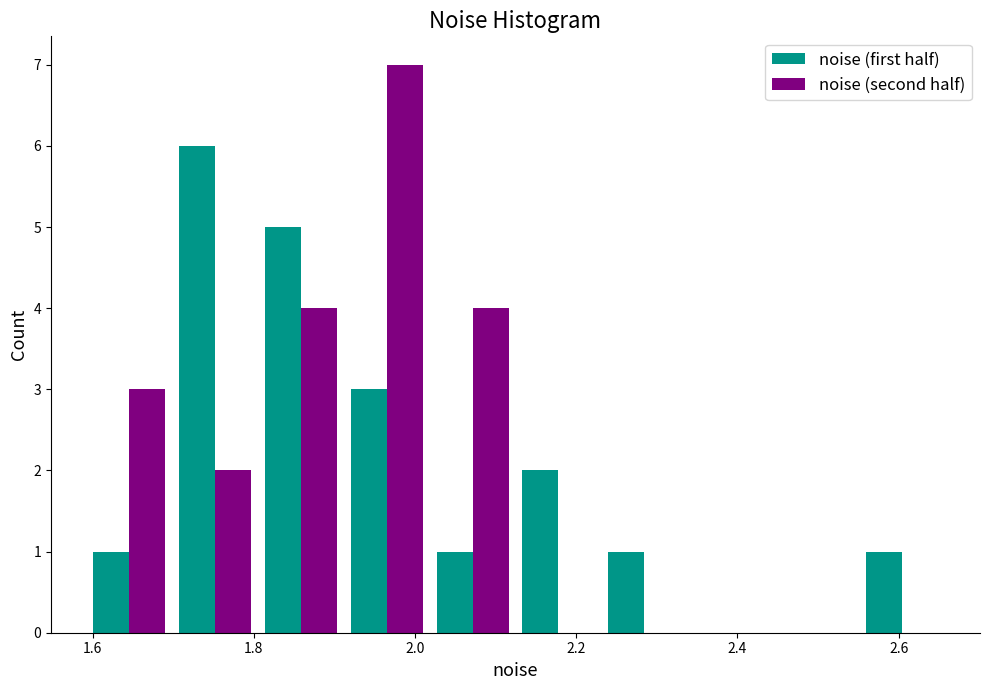

Reading left to right, list every range on the x-axis with the height of the bar of each series over it. Neither the bar edges nor the heights are printed on the chart, so give them approximately, as read against the axes.

1.60 to 1.70: noise (first half)=1	noise (second half)=3
1.70 to 1.80: noise (first half)=6	noise (second half)=2
1.80 to 1.92: noise (first half)=5	noise (second half)=4
1.92 to 2.02: noise (first half)=3	noise (second half)=7
2.02 to 2.12: noise (first half)=1	noise (second half)=4
2.12 to 2.24: noise (first half)=2	noise (second half)=0
2.24 to 2.34: noise (first half)=1	noise (second half)=0
2.34 to 2.44: noise (first half)=0	noise (second half)=0
2.44 to 2.56: noise (first half)=0	noise (second half)=0
2.56 to 2.66: noise (first half)=1	noise (second half)=0